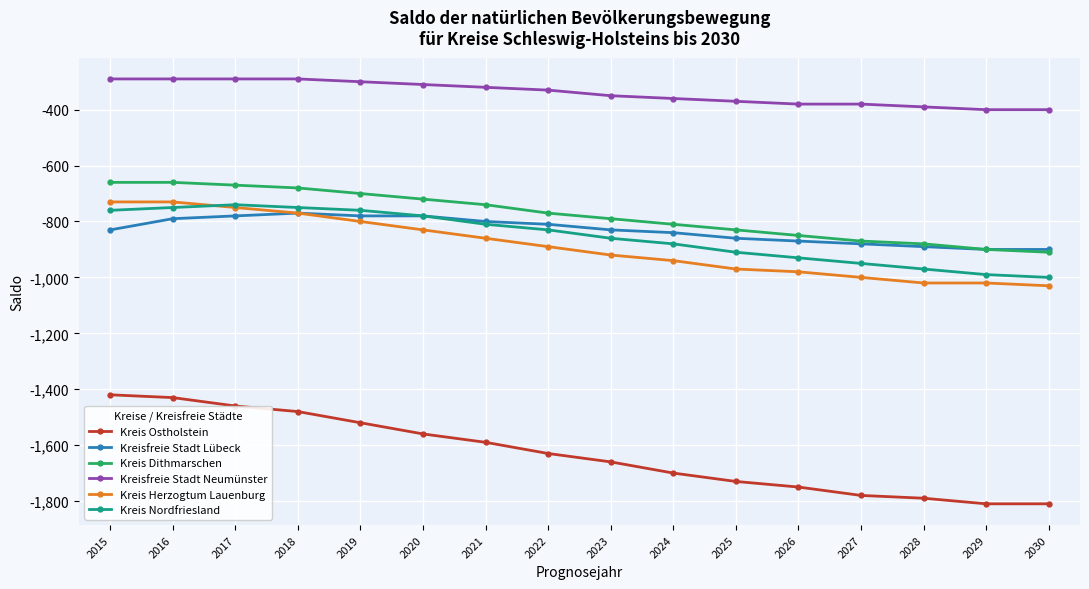

How many lines are shown in the chart?

6